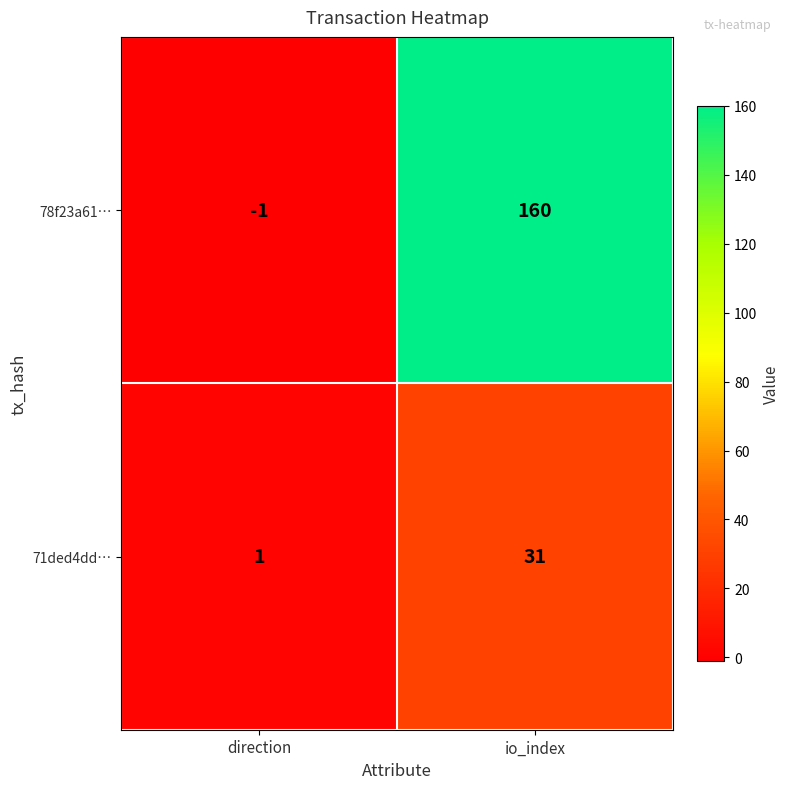

What is the difference between the 71ded4dd… values at direction and io_index?

30